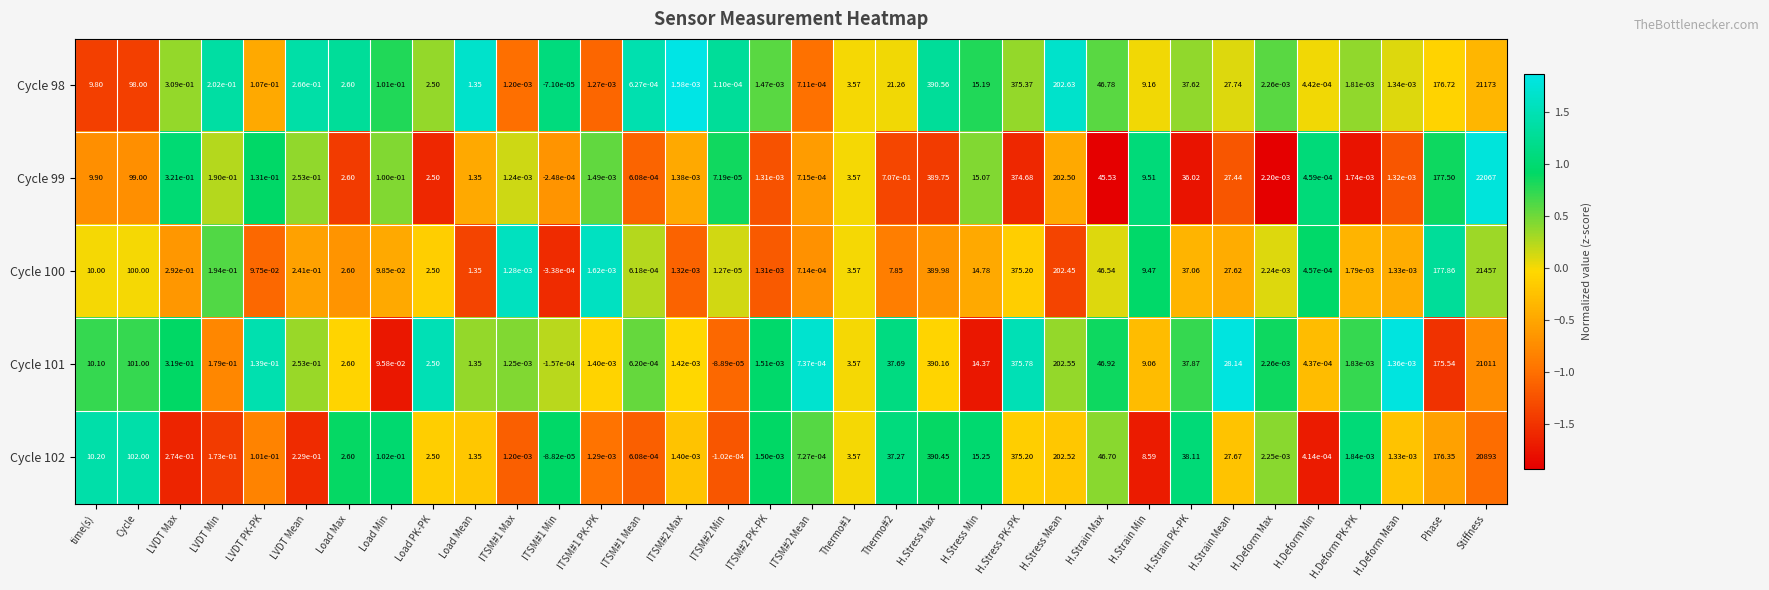

Where does the Cycle 102 series first go above 1?

time(s)